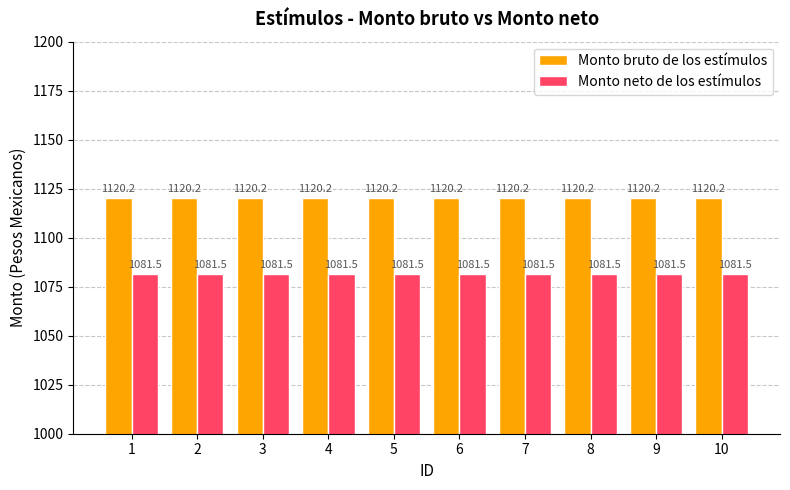

How many distinct data groups are displayed?

2